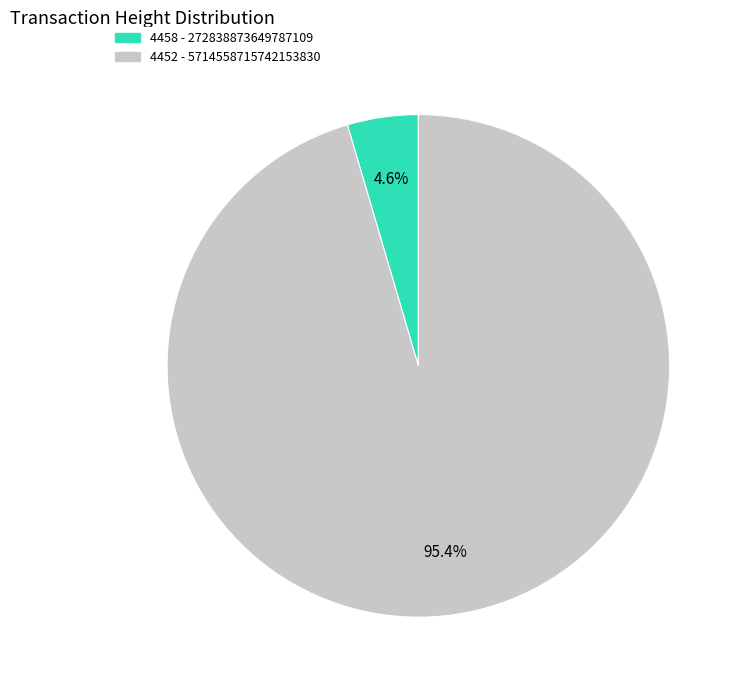

Rank the categories by value from lowest to highest.

4458, 4452